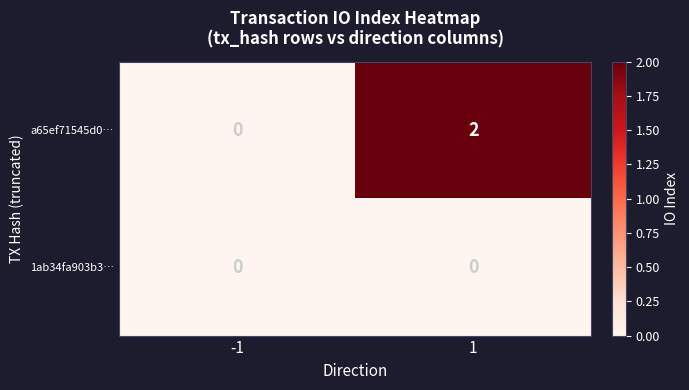

Reading left to right, transcribe all the data shown in this chart.

a65ef71545d0…: 0	2
1ab34fa903b3…: 0	0